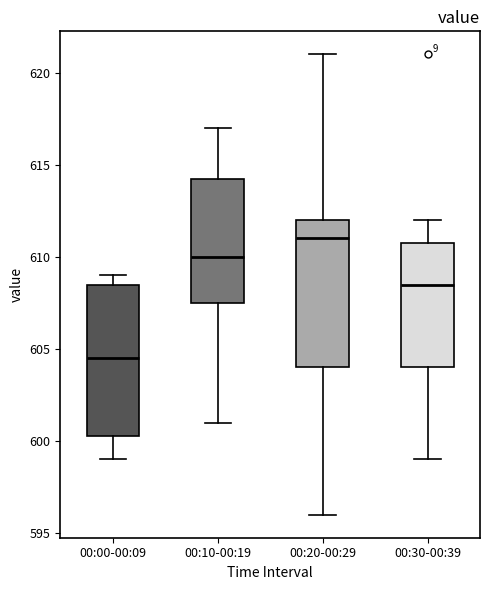

Where does the median line of the box for 00:00-00:09 sit on the y-axis? The values are not printed on the chart, so give them approximately, as read against the axis.

604.5